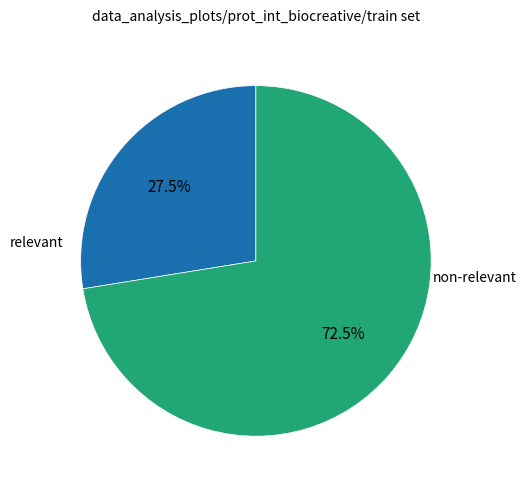

Is there a majority slice in this chart?

Yes